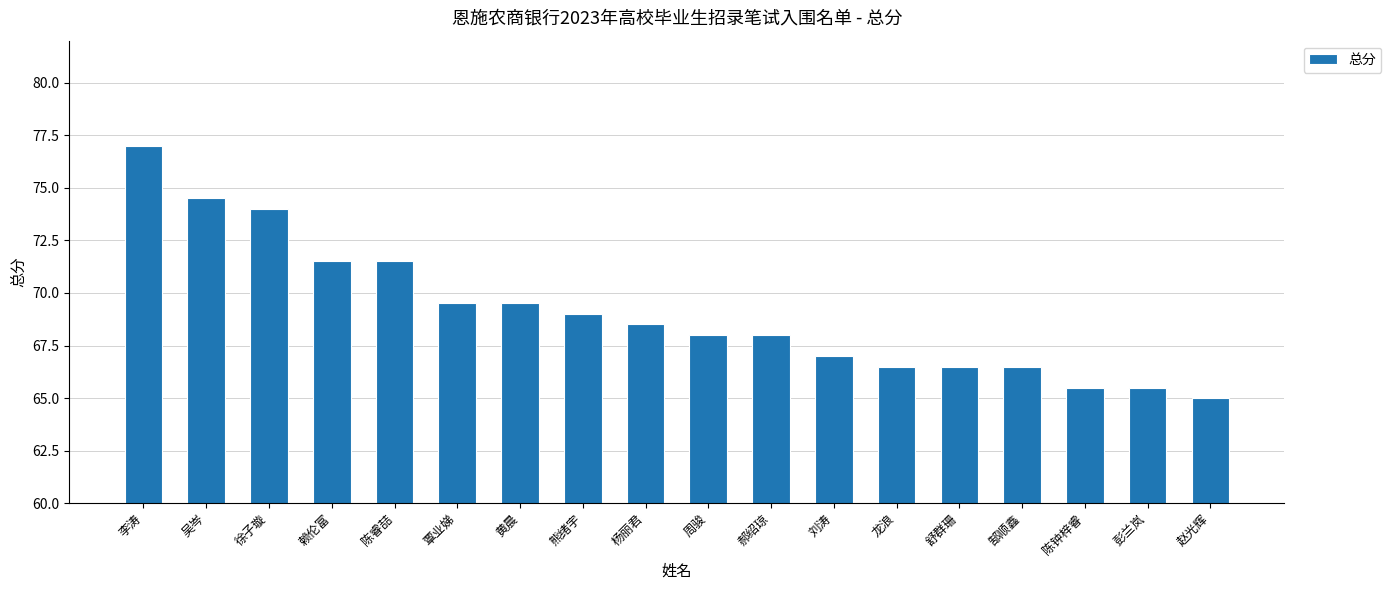

What is the greatest value displayed?

77.0